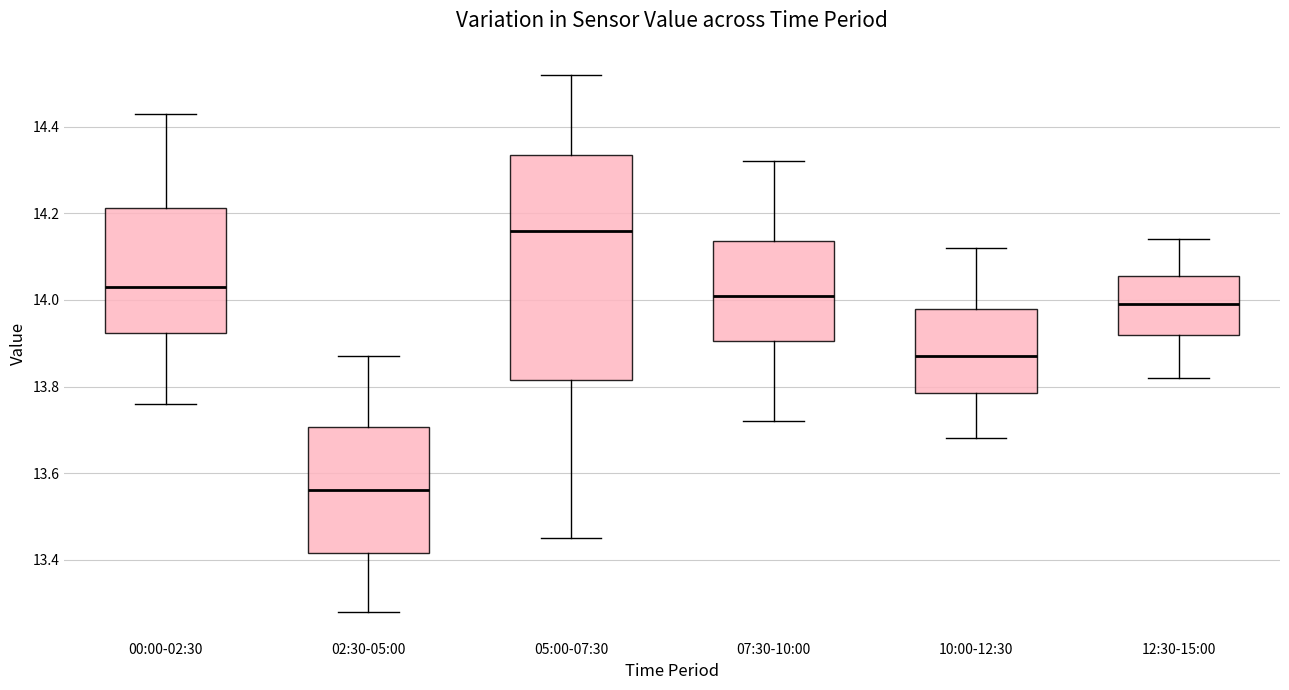

Reading left to right, read every box against the y-axis: the position of its median line, the range the box covers, and the ends of its whiskers. The values are not printed on the chart, so give them approximately, as read against the axis.

00:00-02:30: median 14.04, box 13.92 to 14.22, whiskers 13.76 to 14.44
02:30-05:00: median 13.56, box 13.42 to 13.70, whiskers 13.28 to 13.88
05:00-07:30: median 14.16, box 13.82 to 14.34, whiskers 13.46 to 14.52
07:30-10:00: median 14.02, box 13.90 to 14.14, whiskers 13.72 to 14.32
10:00-12:30: median 13.88, box 13.78 to 13.98, whiskers 13.68 to 14.12
12:30-15:00: median 14.00, box 13.92 to 14.06, whiskers 13.82 to 14.14